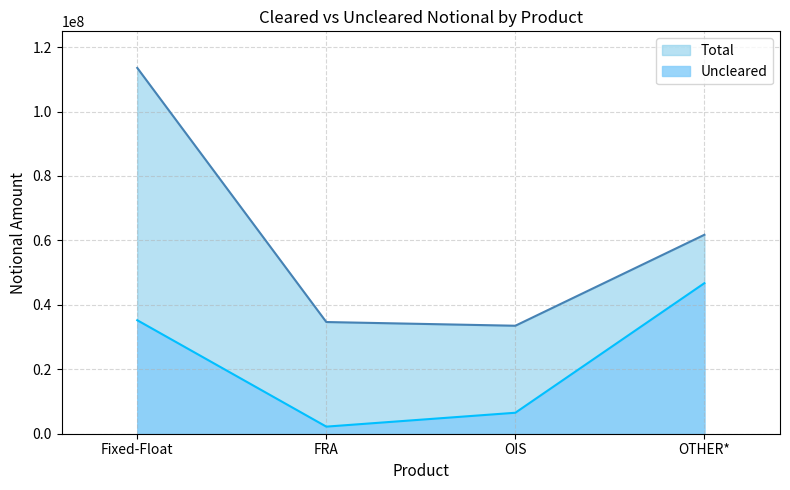

What is the difference between the maximum and minimum values in the Total series?

80023826